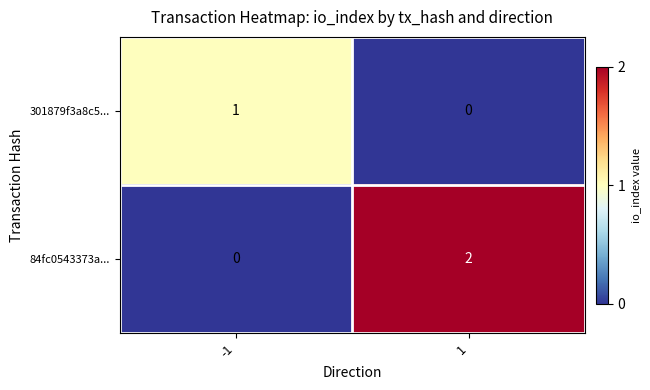

What is the total value across all series at 1?

2